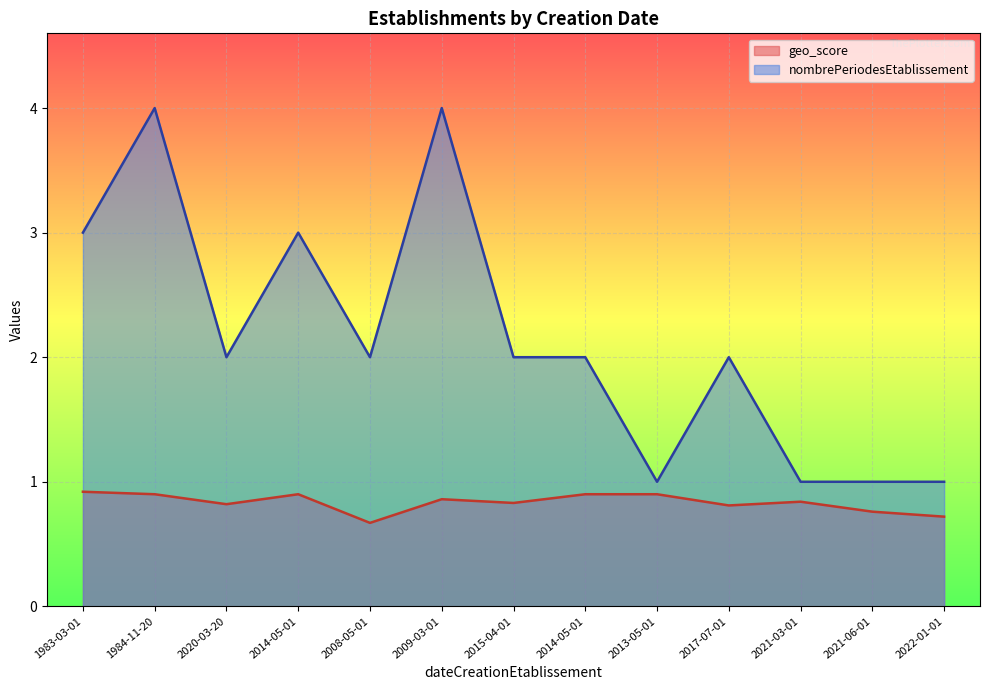

The geo_score series shows 1.3 at 2017-07-01. True or false?

False